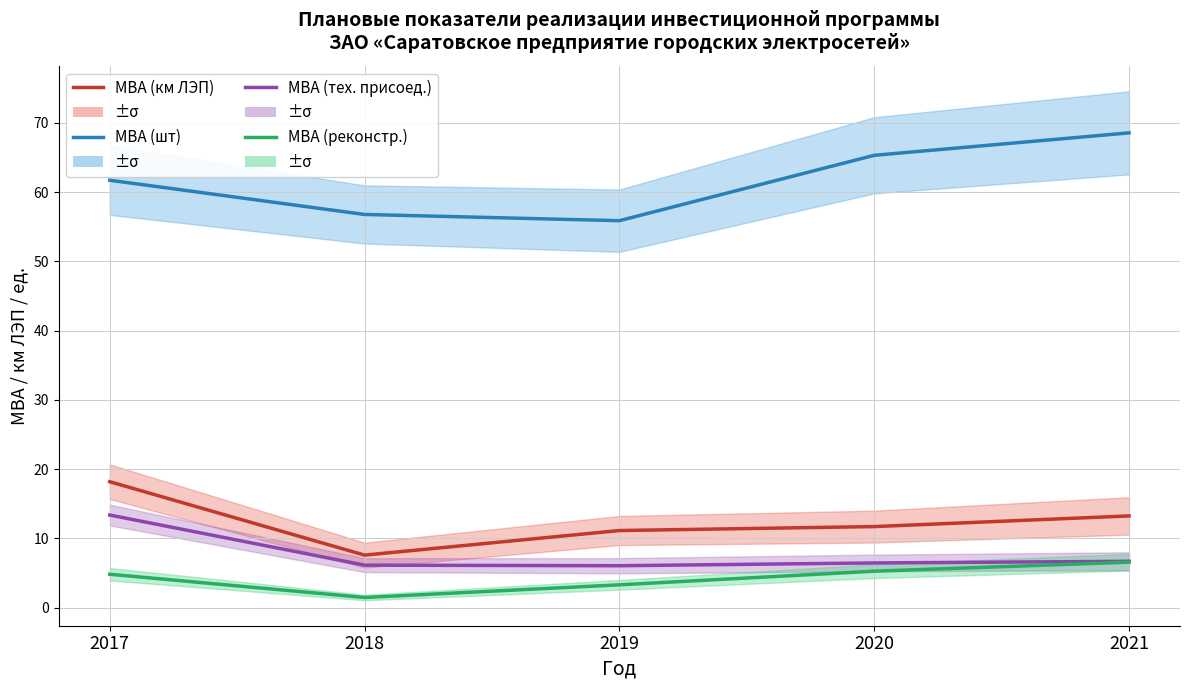

At which category does the chart reach its peak across all series?

2021